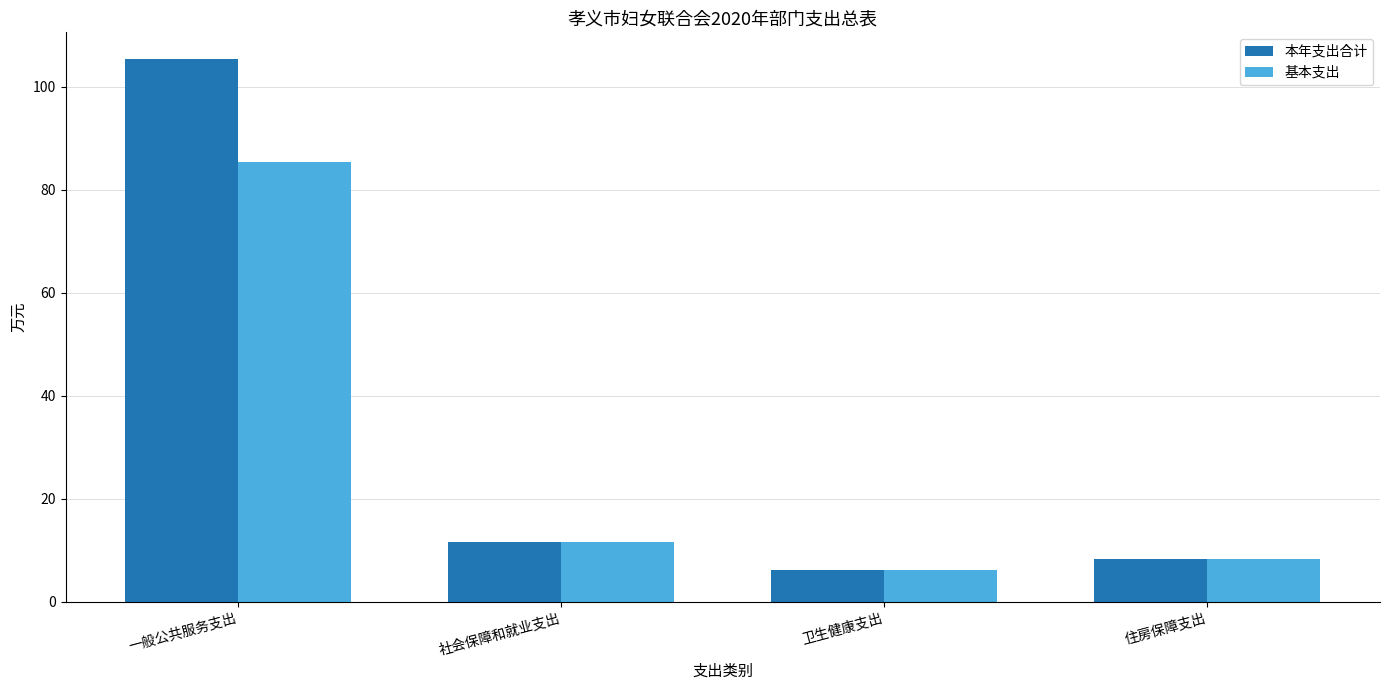

Which series has the largest range (max minus min)?

本年支出合计